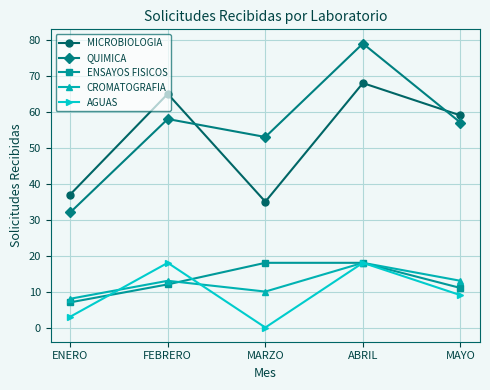

True or false: ENSAYOS FISICOS and MICROBIOLOGIA cross at least once.

False